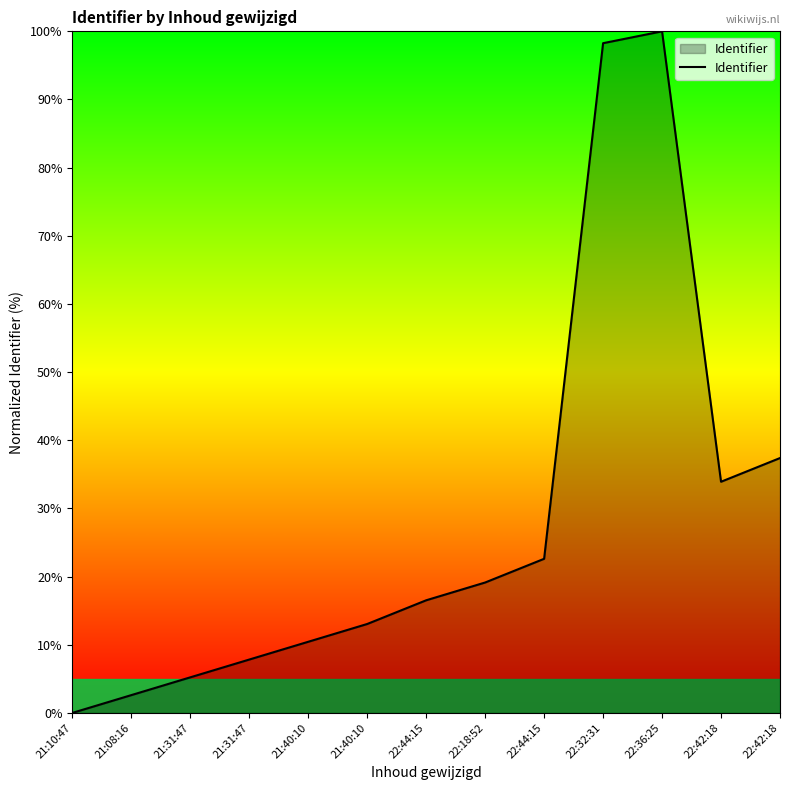

True or false: the data shows 11.4 at 21:31:47.

False